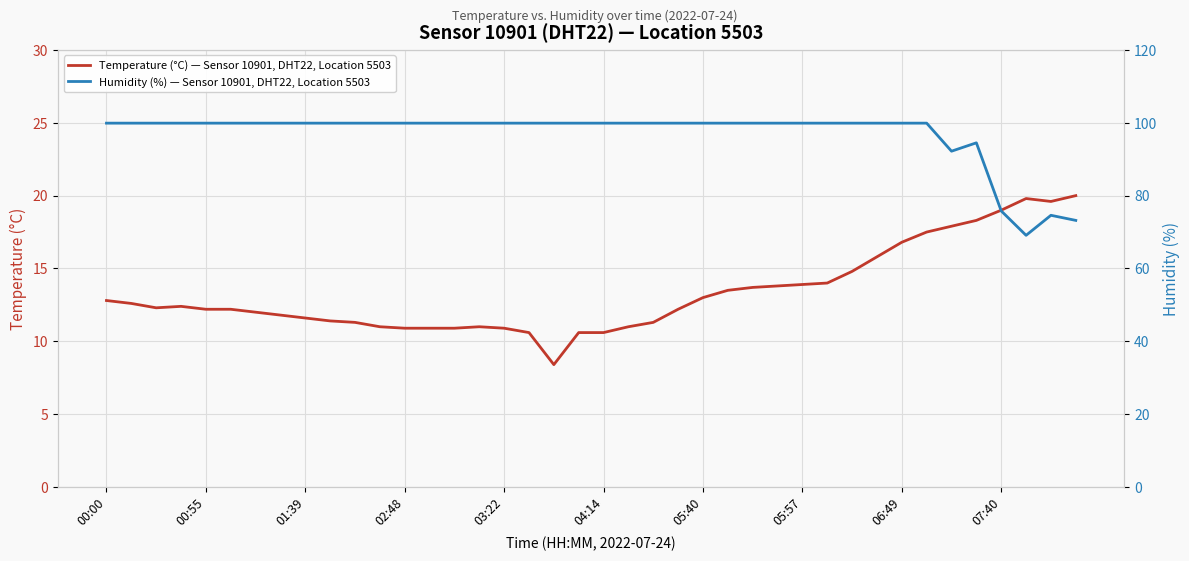

List the series in order of their peak value, highest first.

humidity, temperature